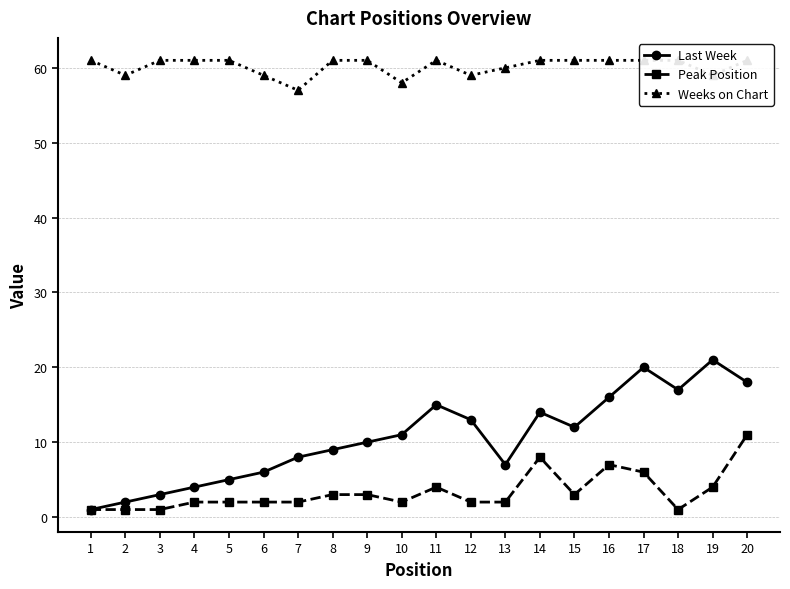

At which category is the sum across all series the highest?

20